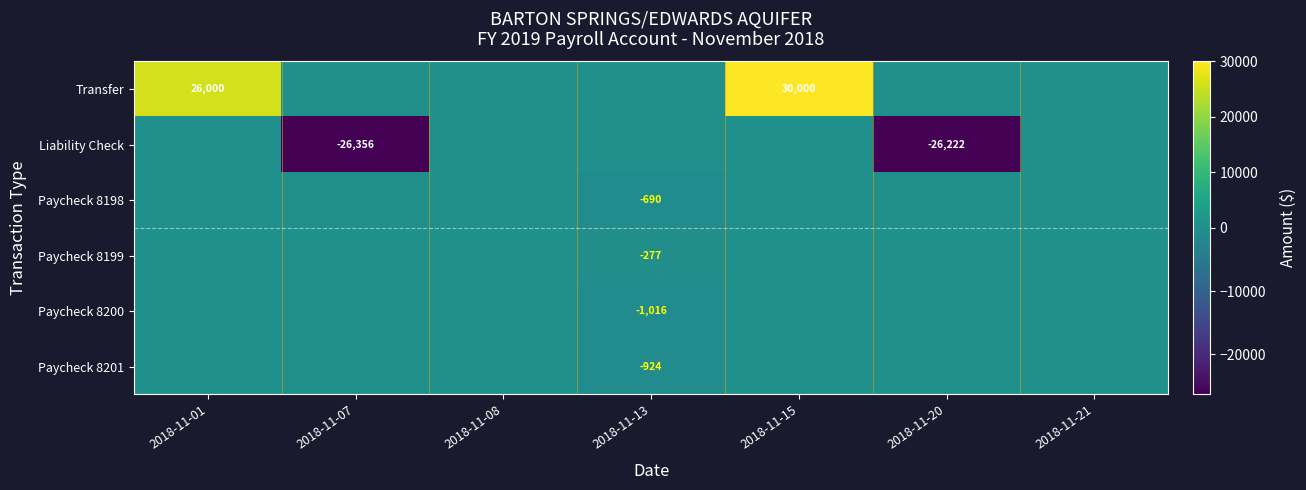

The Paycheck 8198 series shows -690 at 2018-11-13. True or false?

True